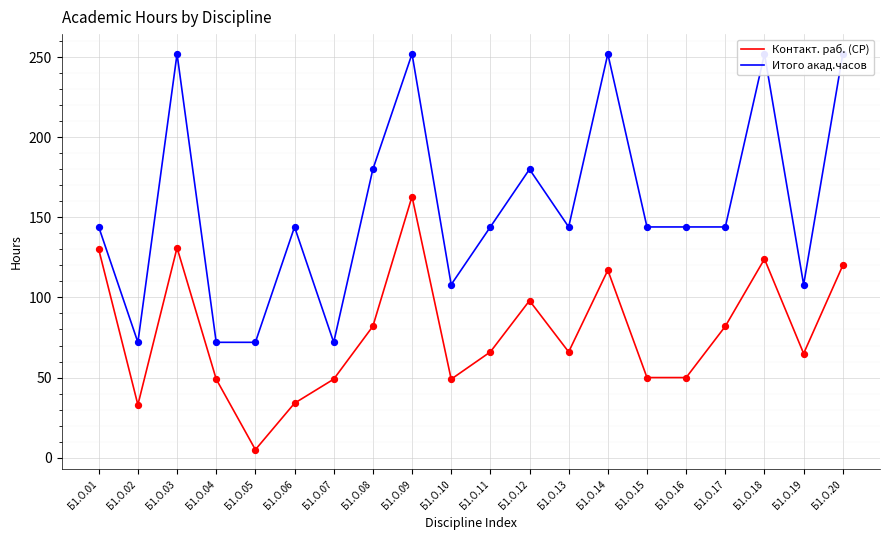

Is the value of Контакт. раб. (СР) at Б1.О.09 greater than the value of Итого акад.часов at Б1.О.17?

Yes